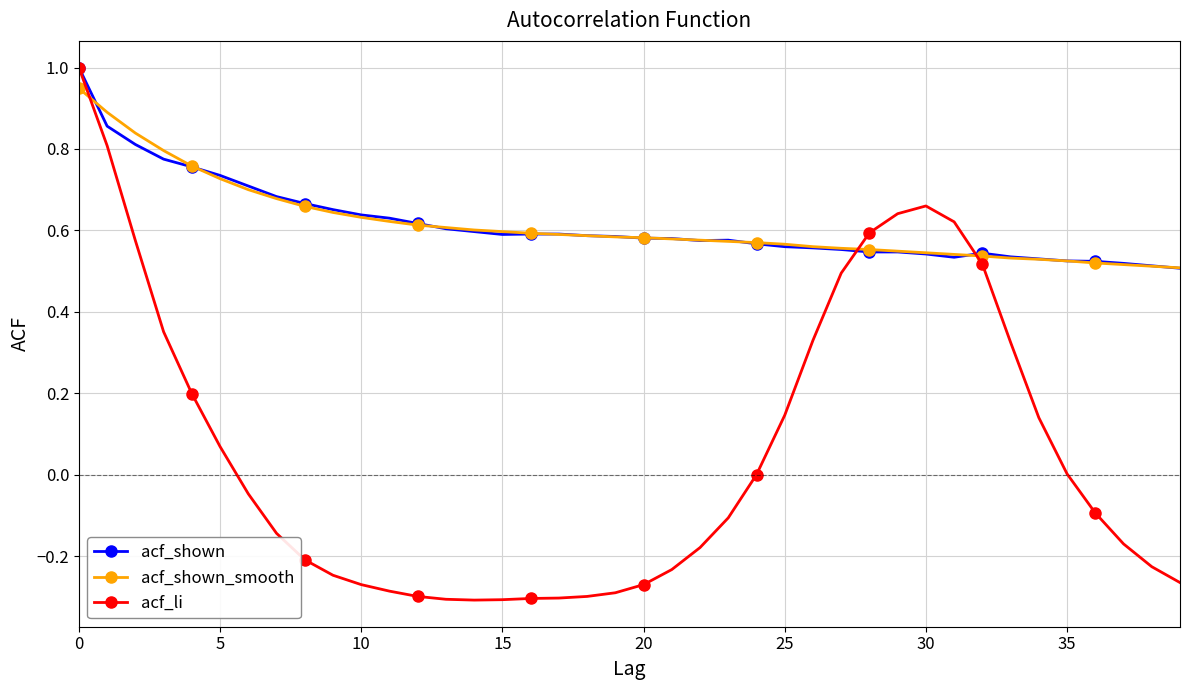

Which series has the widest spread of values?

acf_li